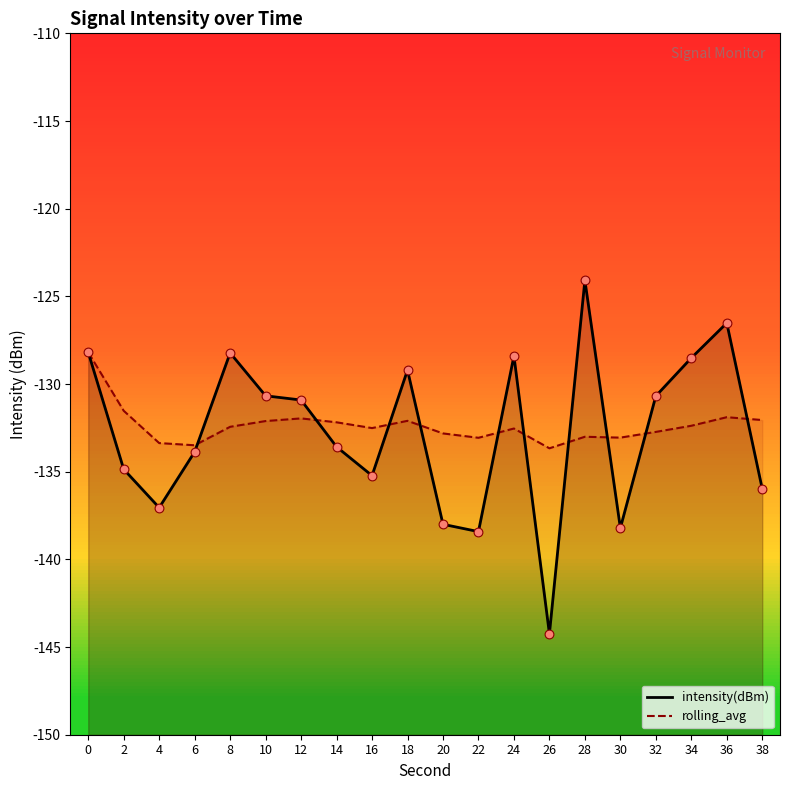

Is the value of rolling_avg at 28 greater than the value of intensity(dBm) at 16?

Yes